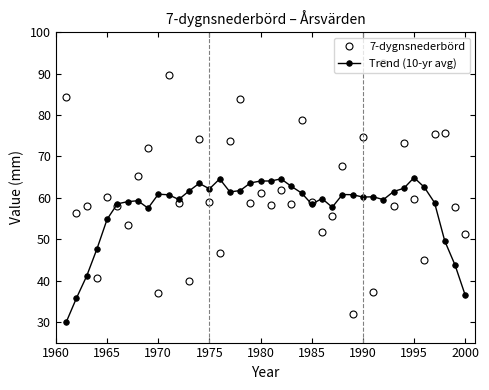

Rank the series by their average value, from lowest to highest.

Trend (10-yr avg), 7-dygnsnederbörd